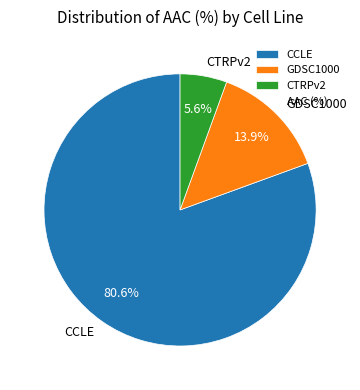

Which has a higher value, GDSC1000 or CTRPv2?

GDSC1000